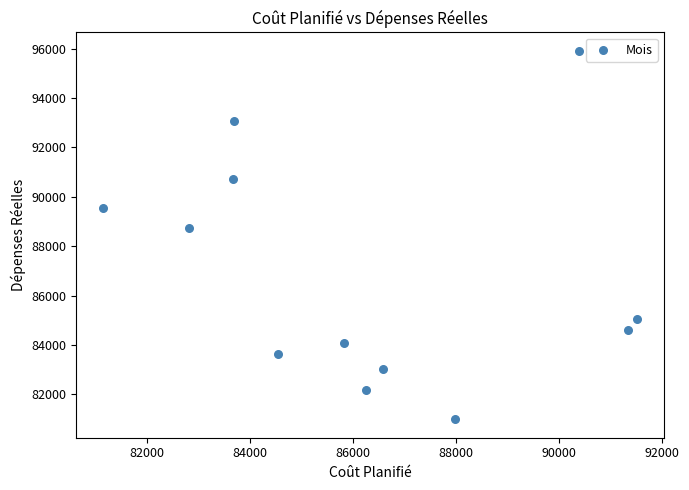

What Y value in the scatter plot is closest to 88451?

88736.3